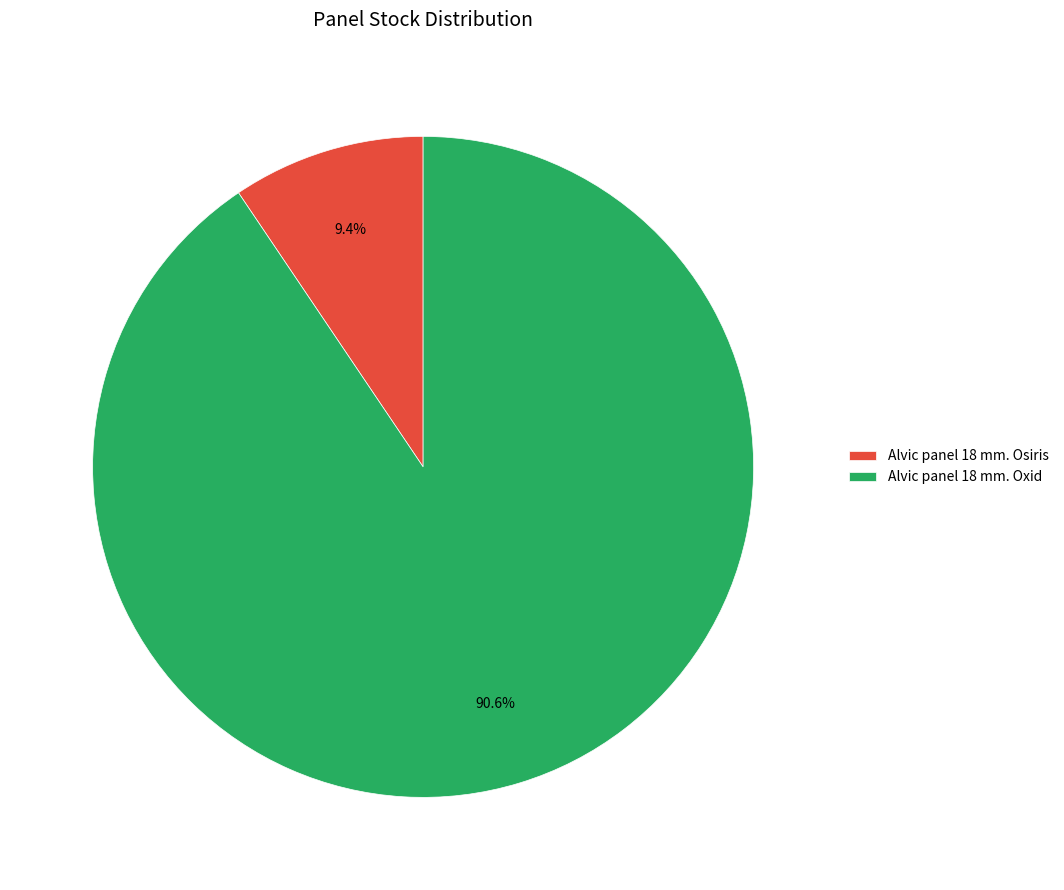

What is the largest slice in the pie chart?

Alvic panel 18 mm. Oxid